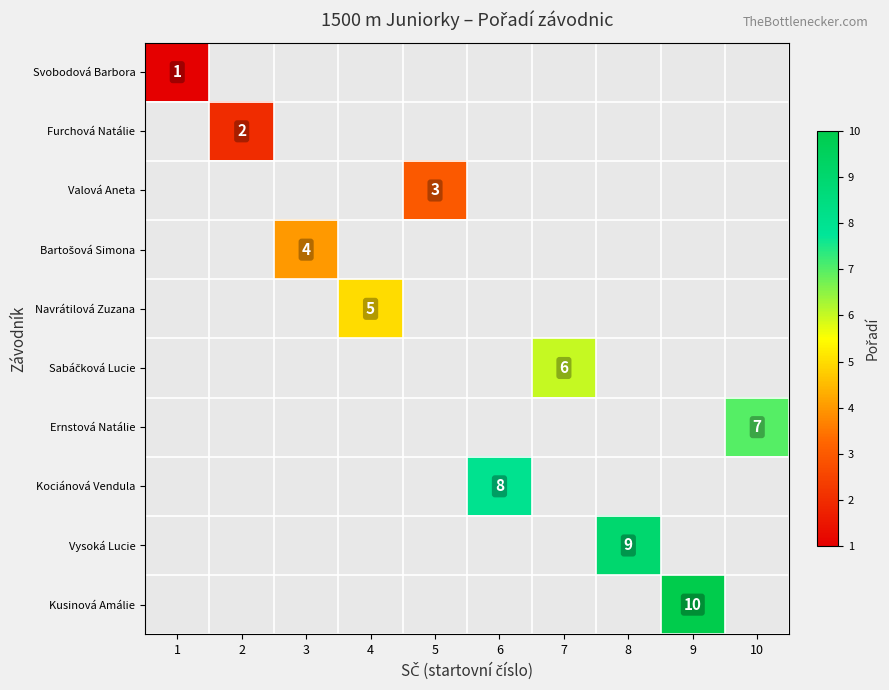

What is the minimum value shown in the chart?

1.0